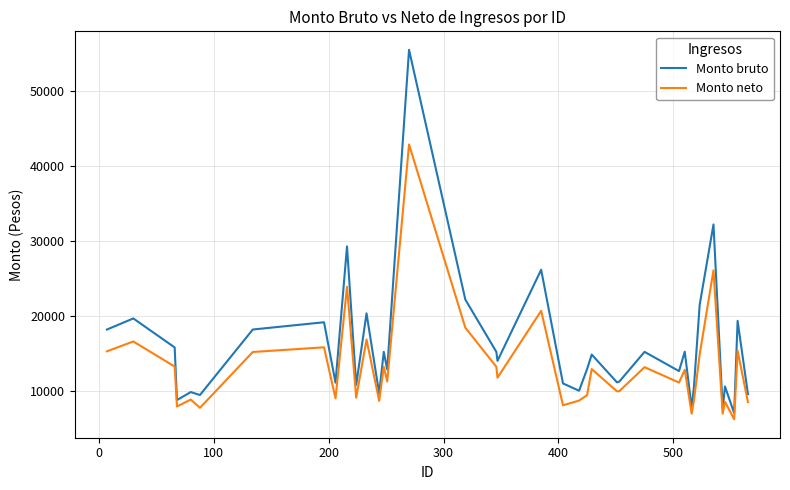

Rank the series by their maximum value, from highest to lowest.

Monto bruto, Monto neto